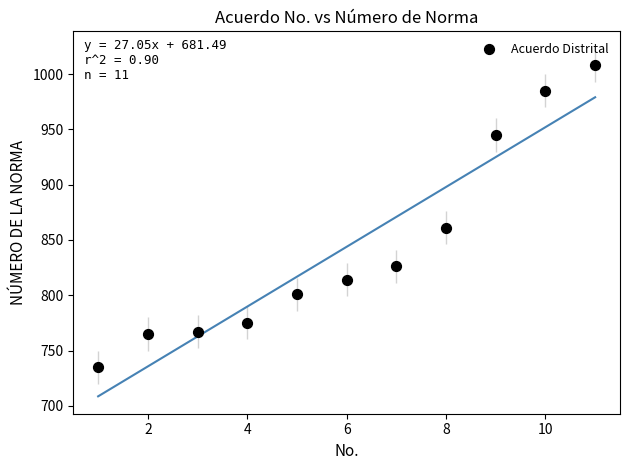

What is the range of X values (max minus min)?

10